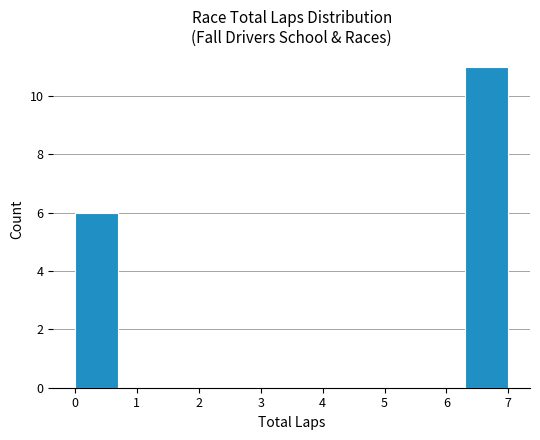

Reading left to right, transcribe this chart: for each bar, give the range it covers on the x-axis and its height. The values are not printed on the chart, so give them approximately, as read against the axis.

0.0 to 0.7: 6
0.7 to 1.4: 0
1.4 to 2.1: 0
2.1 to 2.8: 0
2.8 to 3.5: 0
3.5 to 4.2: 0
4.2 to 4.9: 0
4.9 to 5.6: 0
5.6 to 6.3: 0
6.3 to 7.0: 11